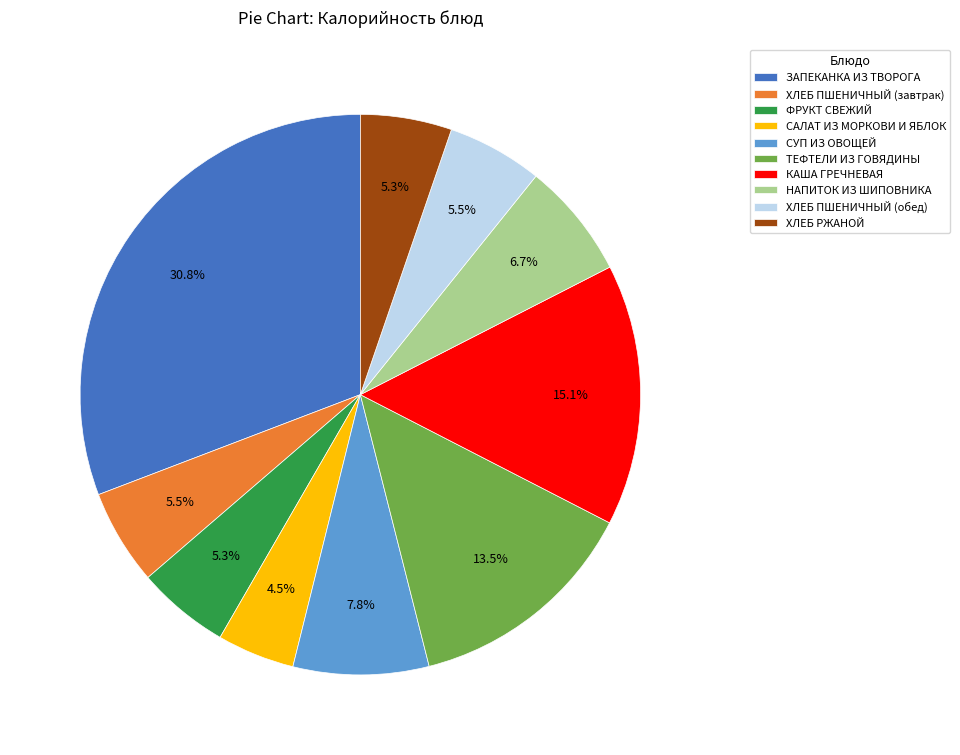

Does КАША ГРЕЧНЕВАЯ account for over 50% of the chart?

No